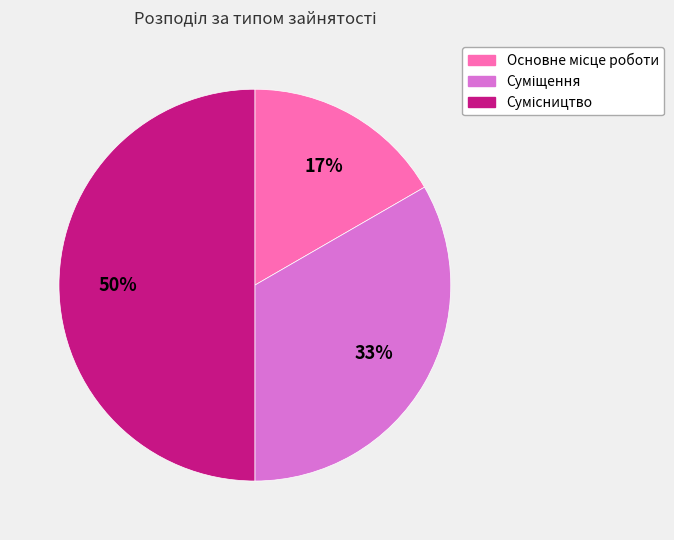

To the nearest percent, what is the average slice percentage?

33%